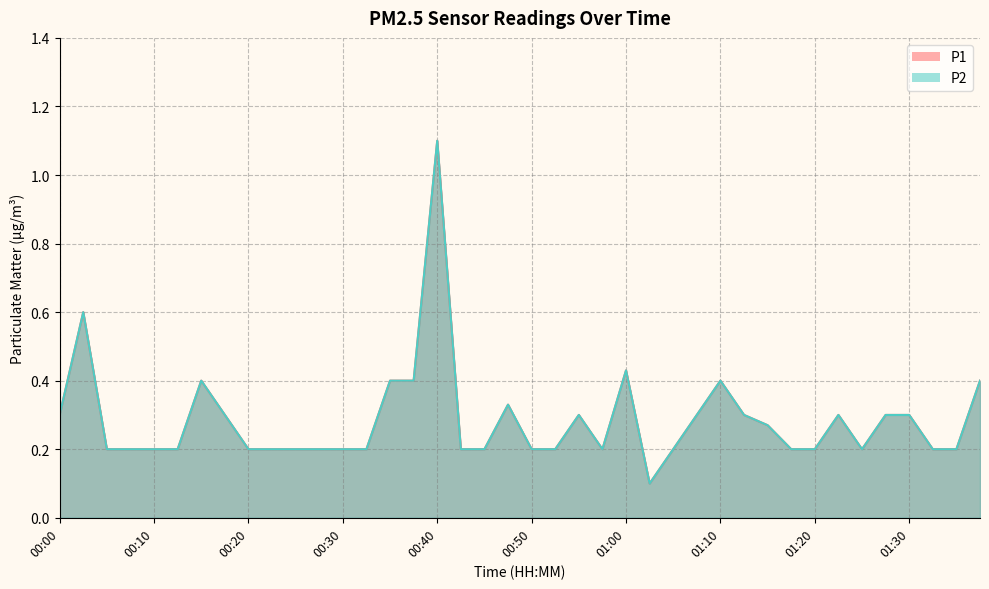

What is the label of the 3rd point from the right?

01:32